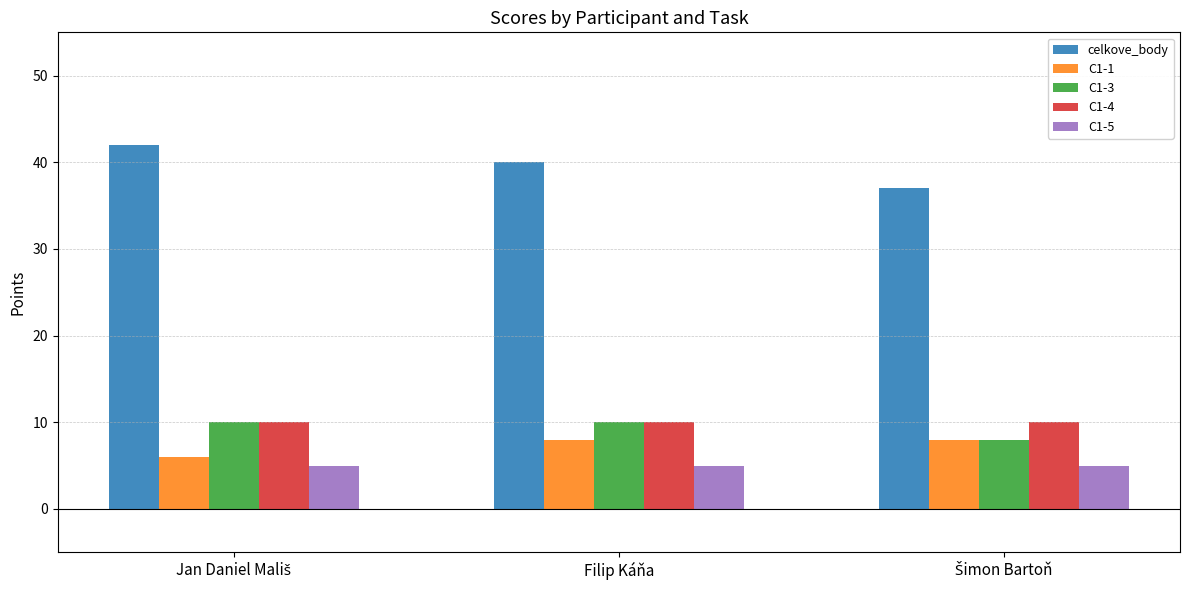

Which series has the largest total across all categories?

celkove_body